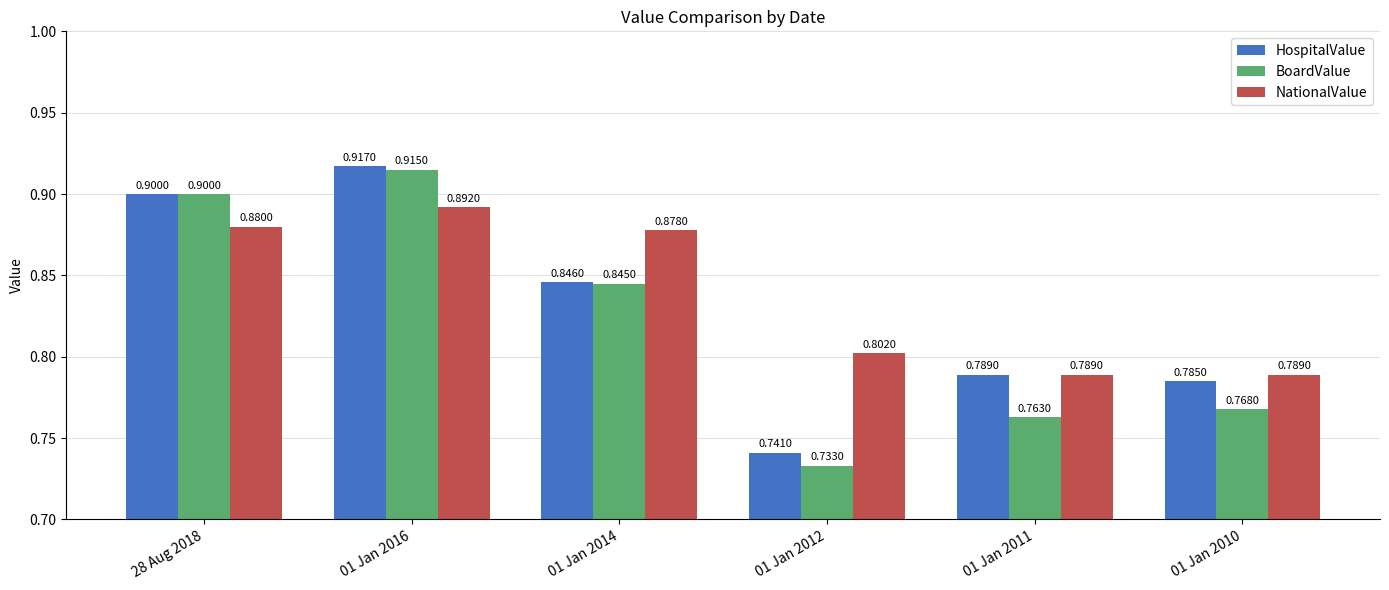

What is the approximate value of HospitalValue at 01 Jan 2016?

0.9